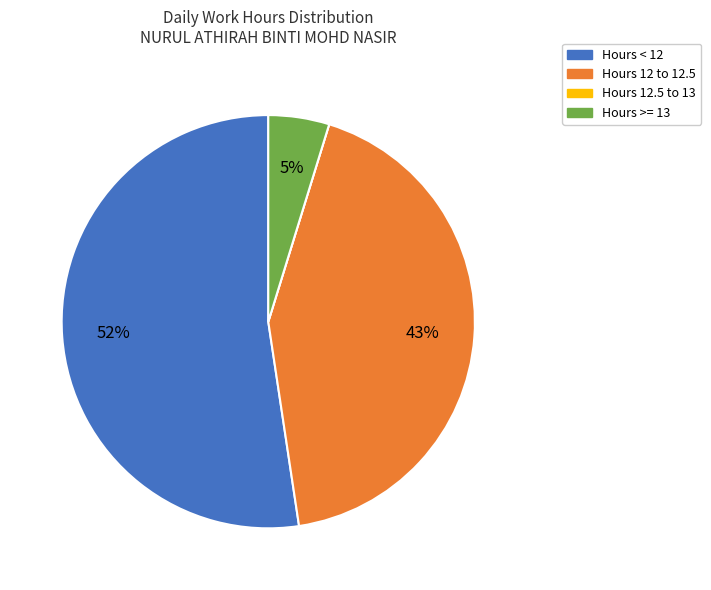

Is there any slice that represents more than half of the pie?

Yes